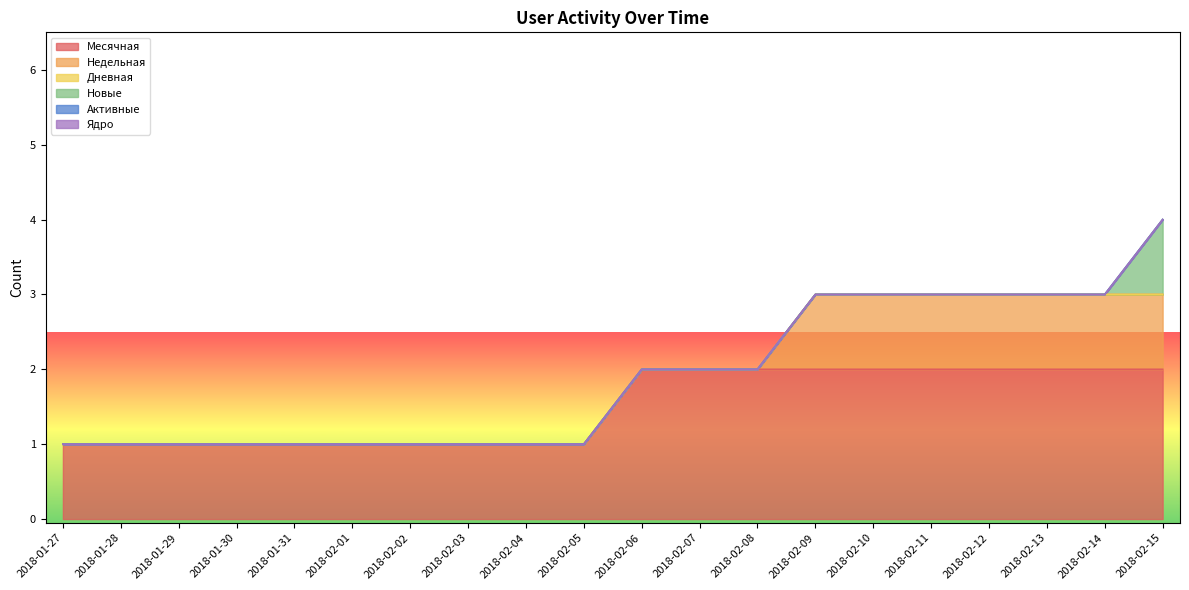

Does the chart display data point markers on the line(s)?

No